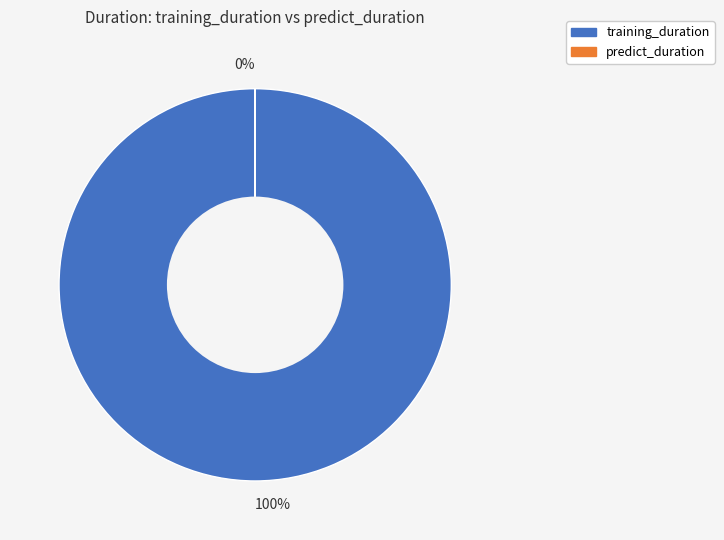

To the nearest percent, what percentage of the pie is training_duration?

100%